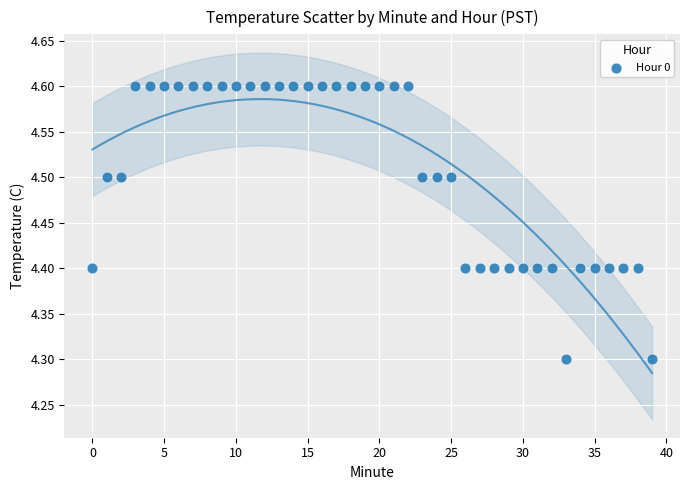

How many points are shown in the scatter plot?

40